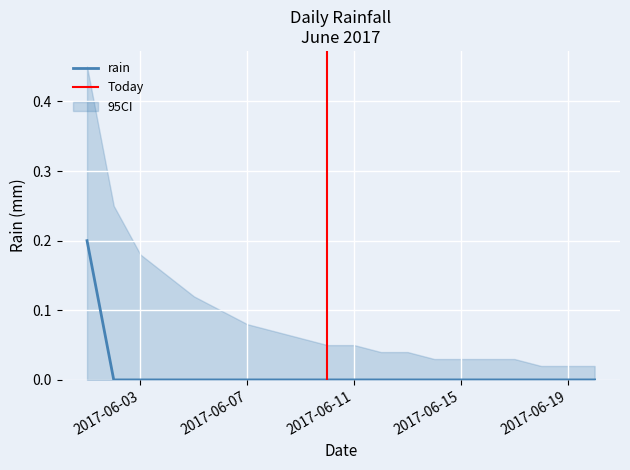

Which has a higher value, 2017-06-18 or 2017-06-03?

2017-06-18